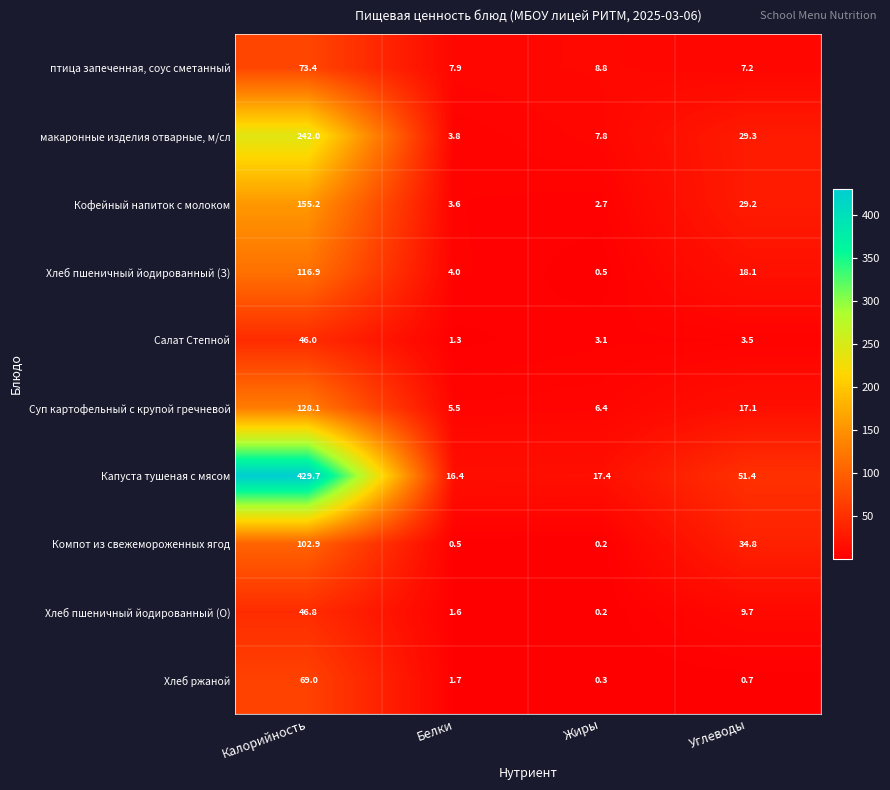

Which series changed the most between Калорийность and Углеводы?

Капуста тушеная с мясом